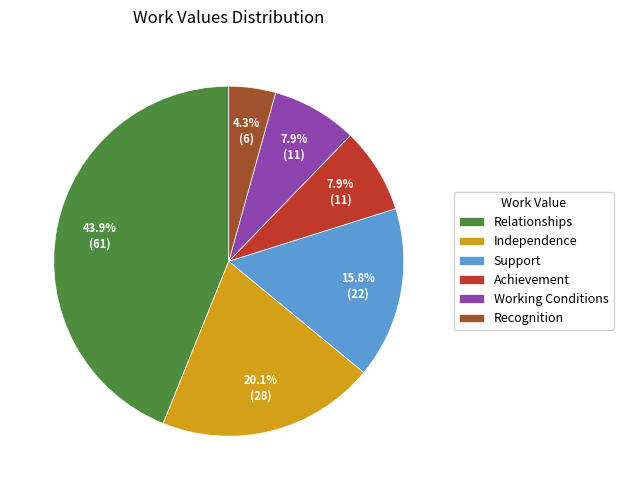

Is it true that Relationships is 44% of the pie?

True